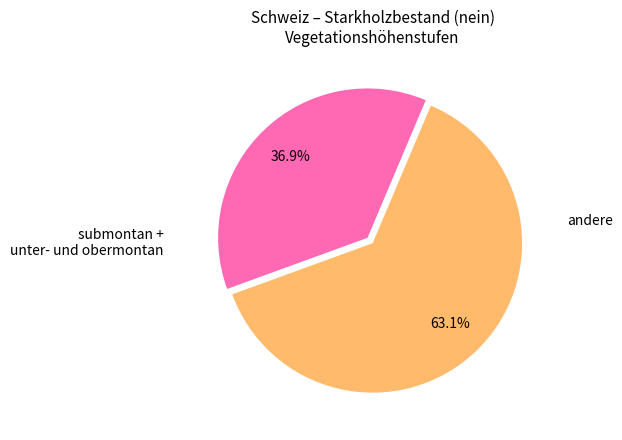

Is there a majority slice in this chart?

Yes